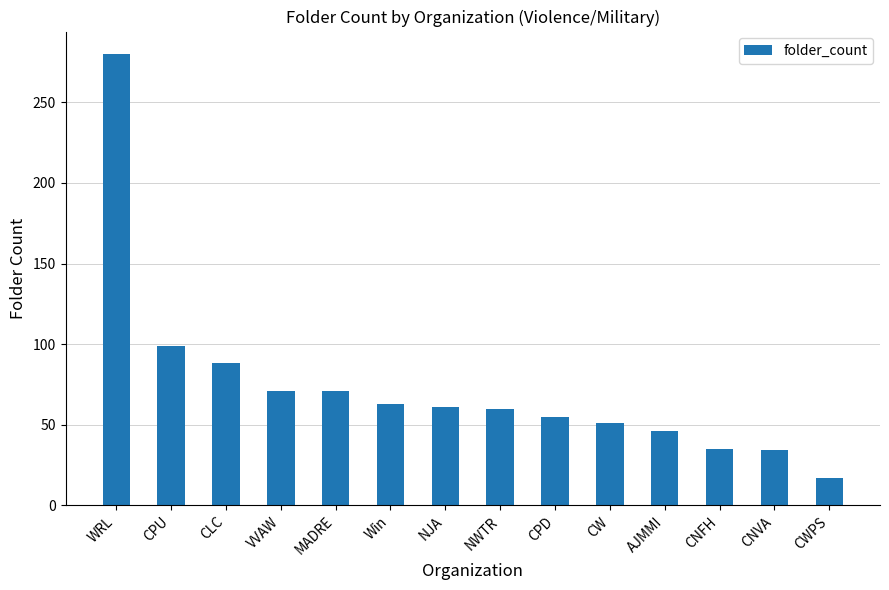

At which category does the chart reach its peak across all series?

WRL